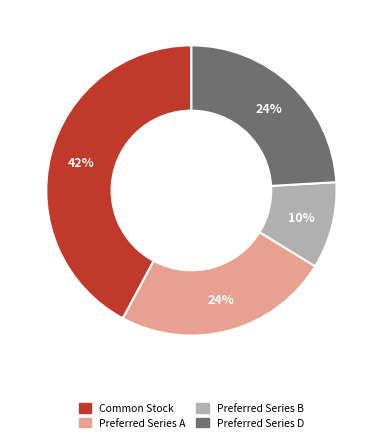

To the nearest percent, what percentage of the pie is Preferred Series D?

24%